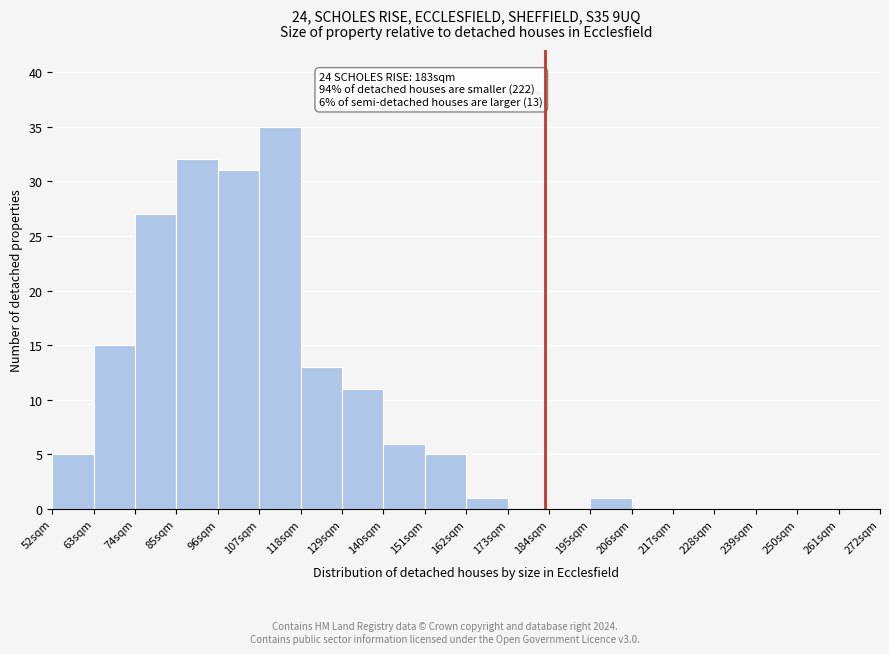

Over which range of the x-axis is the bar tallest?

107 to 118